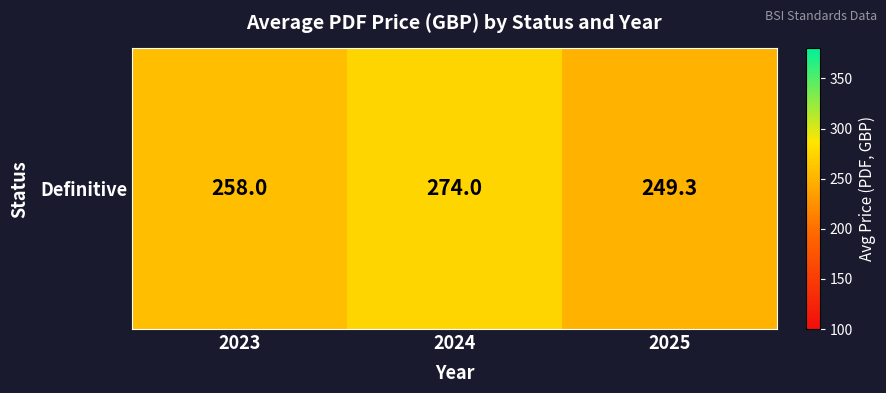

What is the maximum value shown in the chart?

274.0